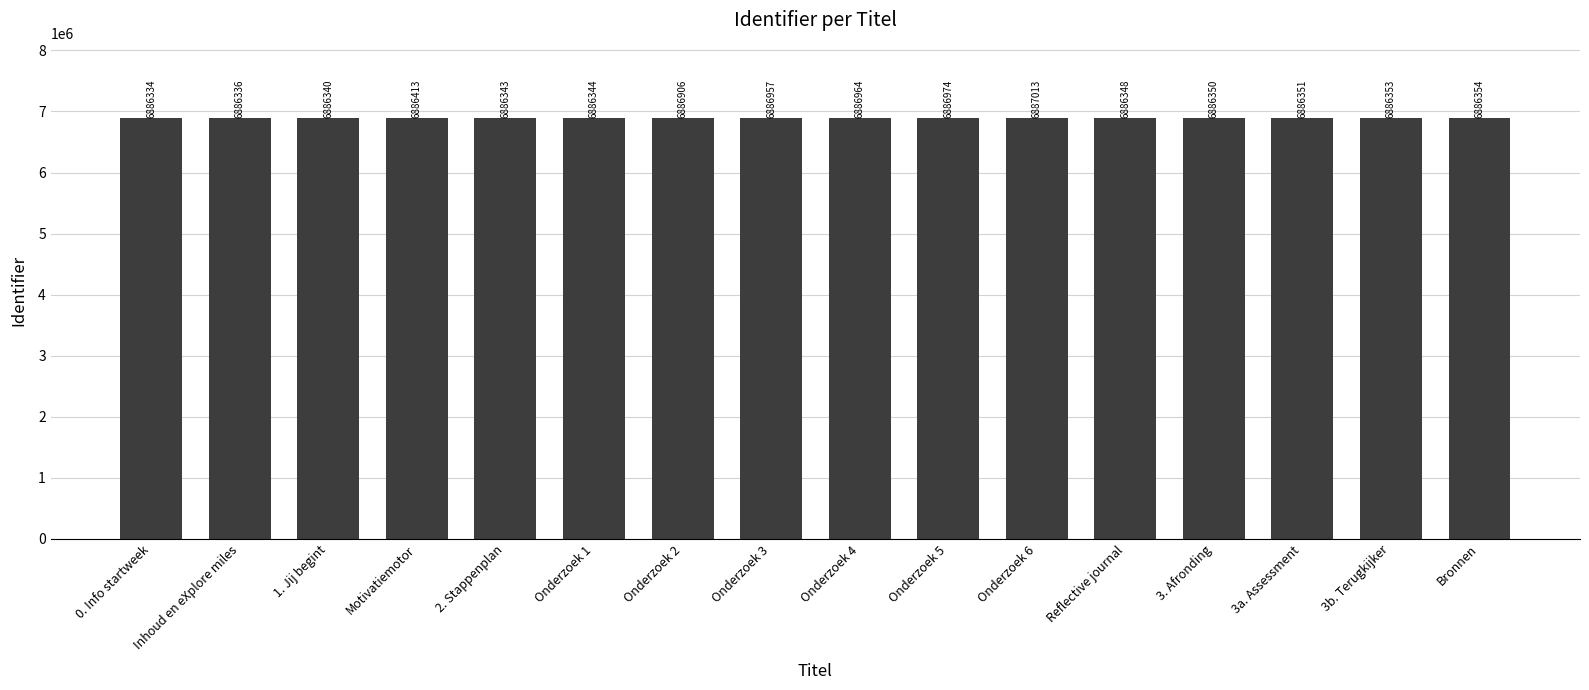

Rank the categories by value from highest to lowest.

Onderzoek 6, Onderzoek 5, Onderzoek 4, Onderzoek 3, Onderzoek 2, Motivatiemotor, Bronnen, 3b. Terugkijker, 3a. Assessment, 3. Afronding, Reflective journal, Onderzoek 1, 2. Stappenplan, 1. Jij begint, Inhoud en eXplore miles, 0. Info startweek